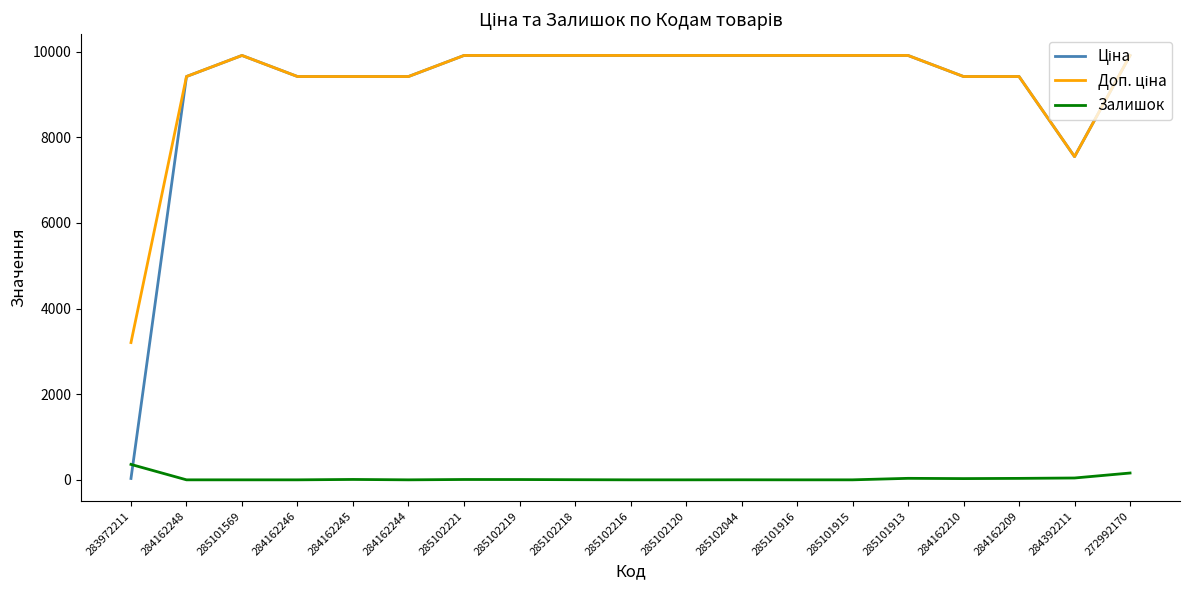

What is the greatest value displayed?

9908.5